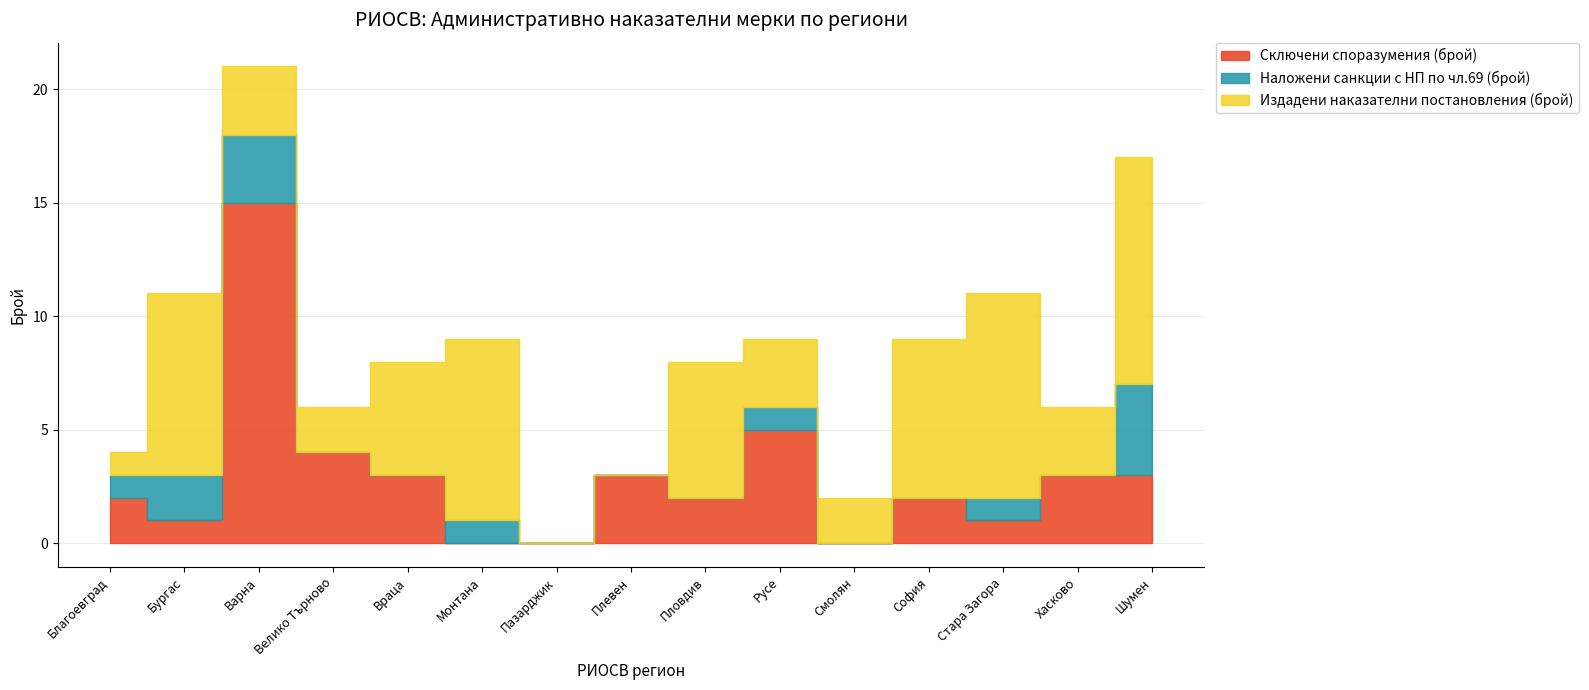

What is the sum of the Наложени санкции с НП по чл.69 (брой) values at Благоевград and Стара Загора?

2